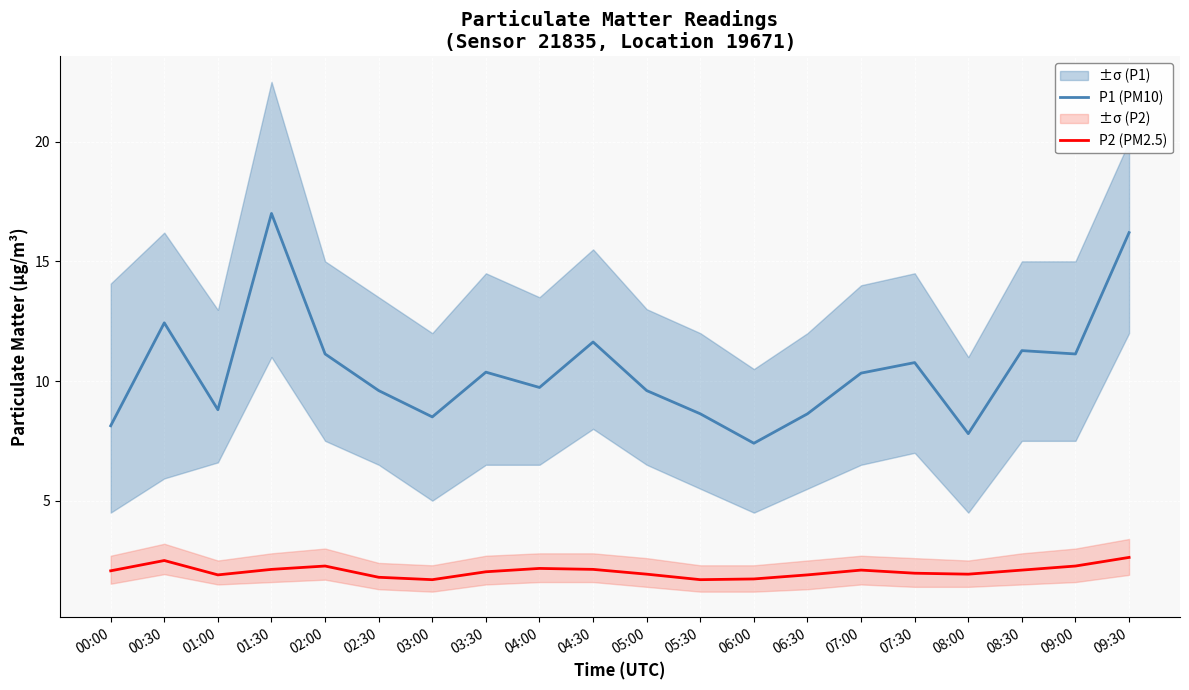

True or false: P2 (PM2.5) and P1 (PM10) cross at least once.

False